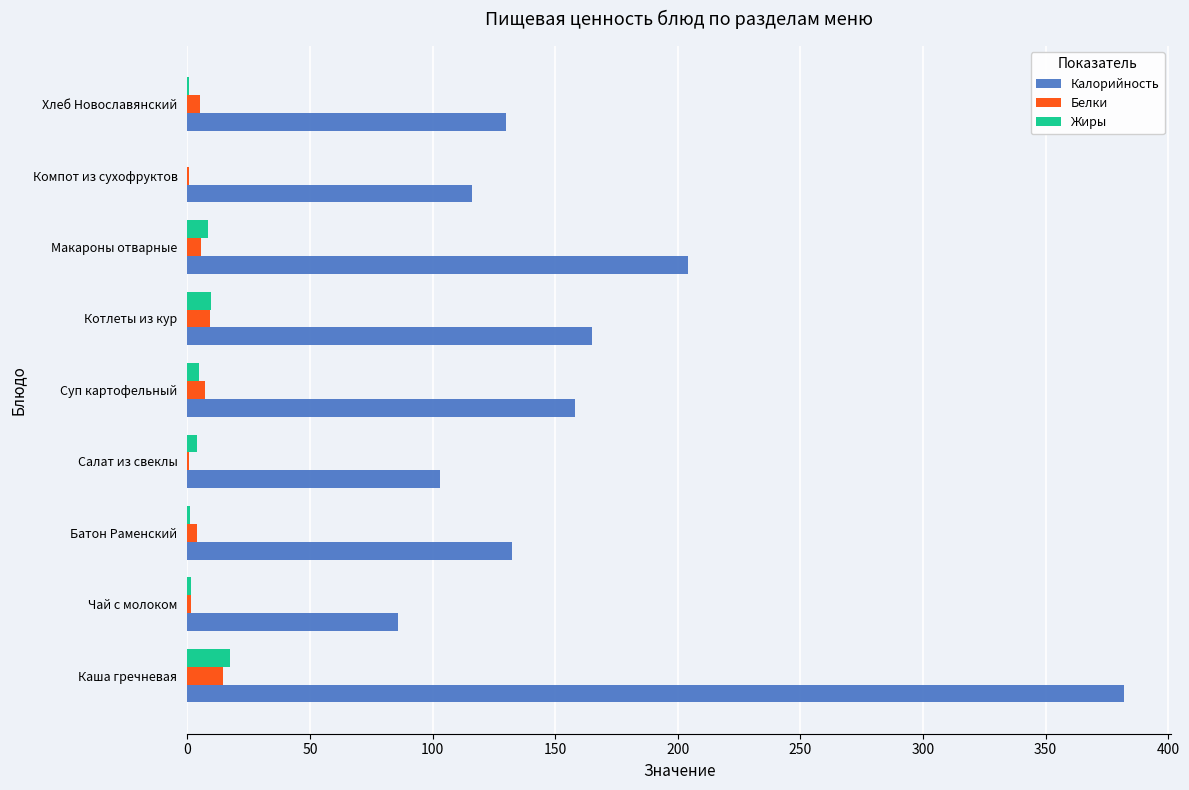

Is it true that Калорийность equals 103.0 at Салат из свеклы?

True